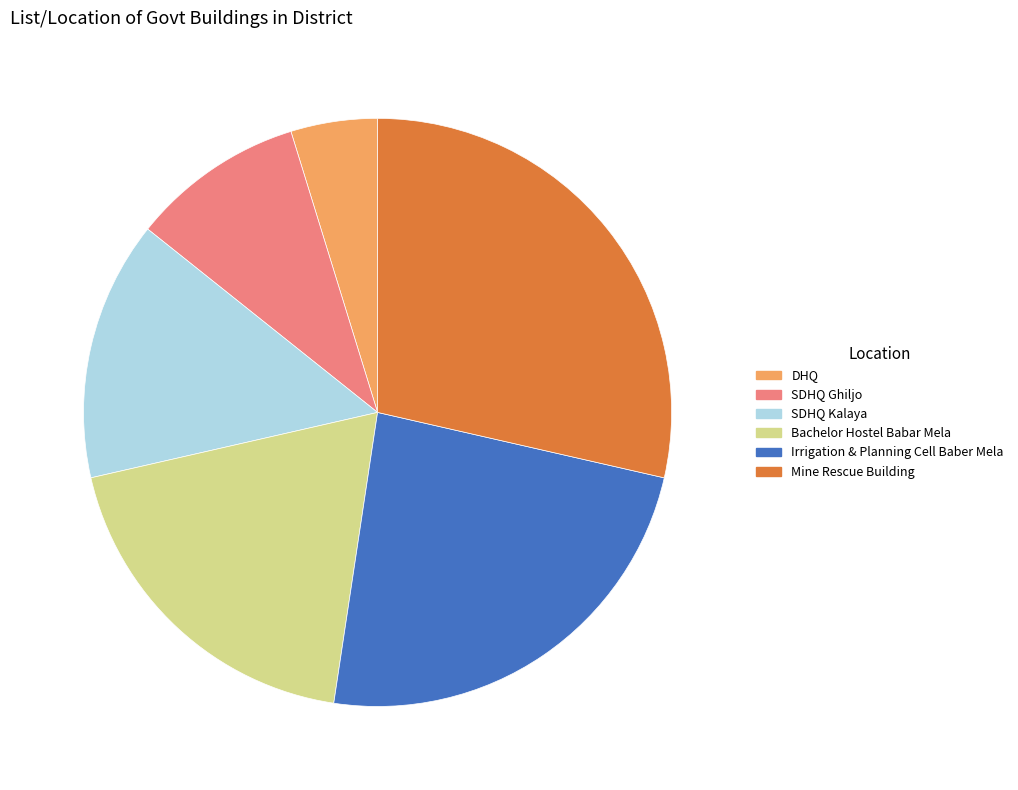

Combined, do Bachelor Hostel Babar Mela and SDHQ Ghiljo account for over 50%?

No